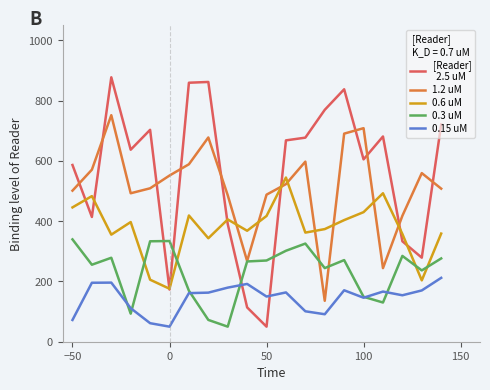

What is the difference between the highest and lowest values at −50?

514.5